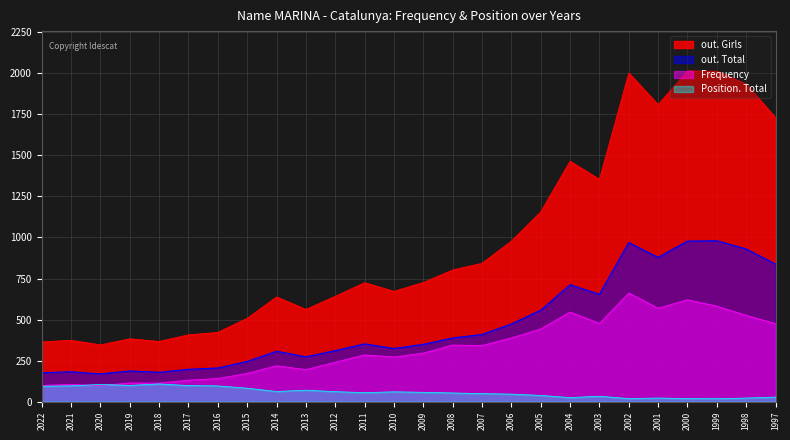

Is the value of Frequency at 1997 greater than the value of out. Total at 2021?

Yes